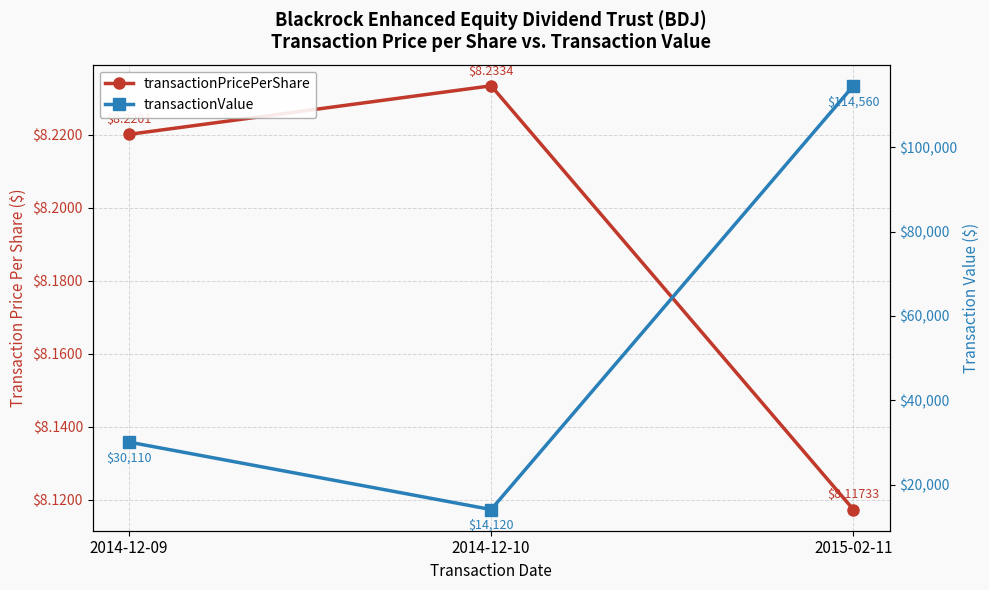

What is the difference between the highest and lowest values at 2015-02-11?

114551.9